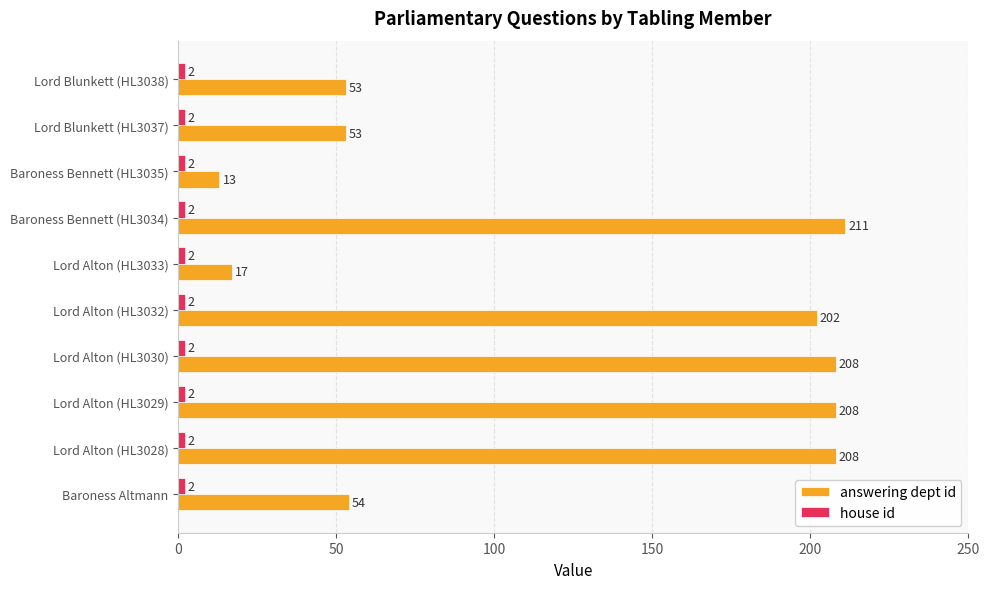

What is the maximum value shown in the chart?

211